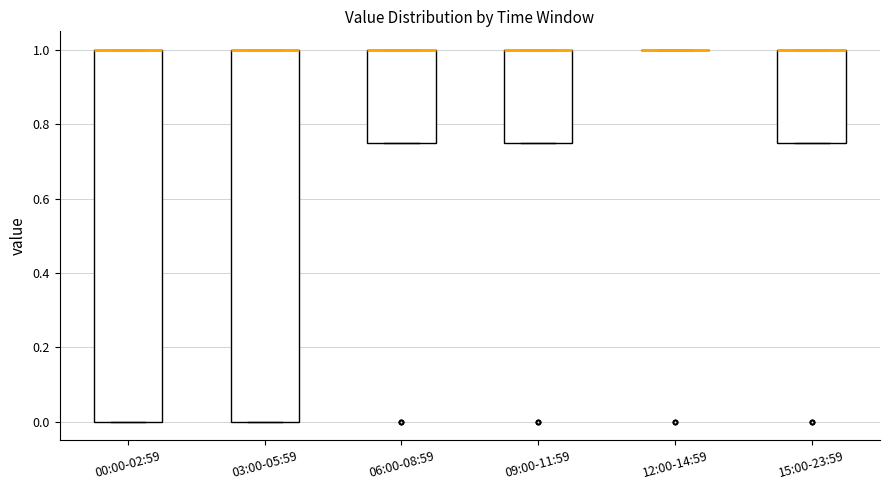

Reading left to right, read every box against the y-axis: the position of its median line, the range the box covers, and the ends of its whiskers. The values are not printed on the chart, so give them approximately, as read against the axis.

00:00-02:59: median 1.00 (drawn on the box's upper edge), box 0.00 to 1.00, whiskers 0.00 to 1.00
03:00-05:59: median 1.00 (drawn on the box's upper edge), box 0.00 to 1.00, whiskers 0.00 to 1.00
06:00-08:59: median 1.00 (drawn on the box's upper edge), box 0.76 to 1.00, whiskers 0.76 to 1.00
09:00-11:59: median 1.00 (drawn on the box's upper edge), box 0.76 to 1.00, whiskers 0.76 to 1.00
12:00-14:59: box collapsed to a line at 1.00, whiskers 1.00 to 1.00
15:00-23:59: median 1.00 (drawn on the box's upper edge), box 0.76 to 1.00, whiskers 0.76 to 1.00